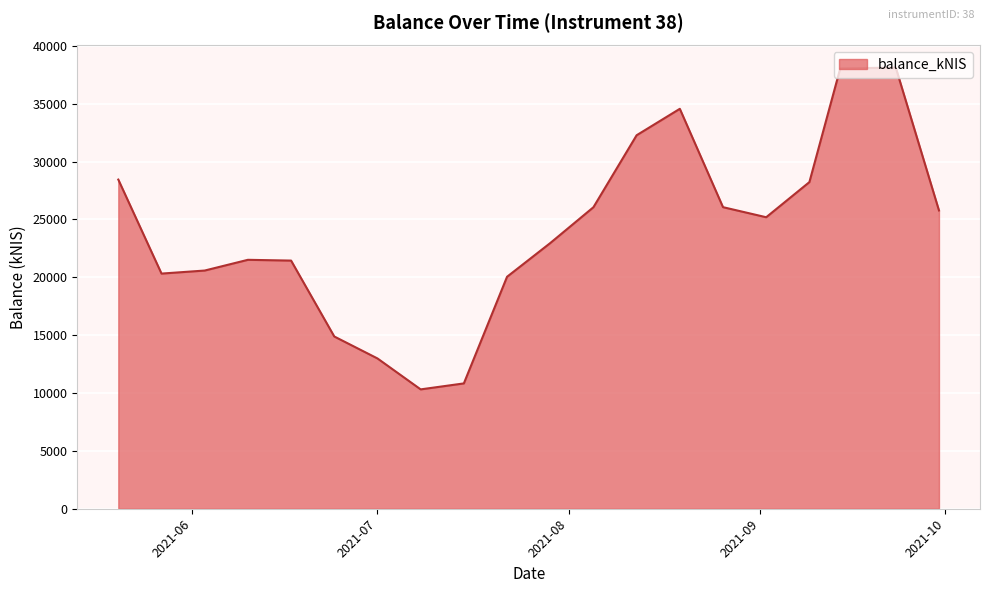

What is the maximum value shown in the chart?

38124.2